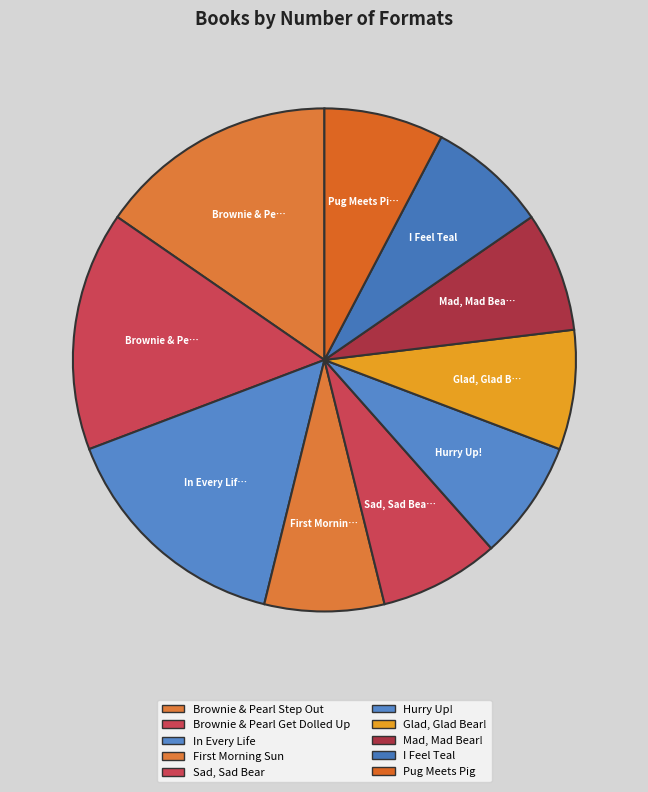

Combined, do Sad, Sad Bear and Glad, Glad Bear! account for over 50%?

No